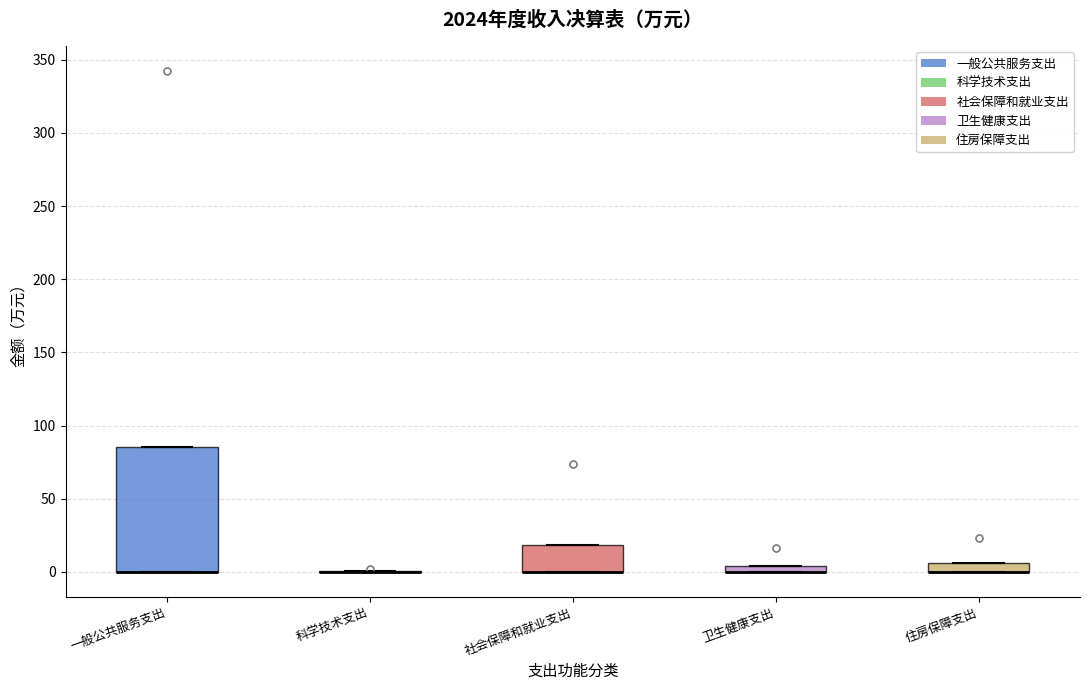

Which box is the tallest, from its lower edge to its upper edge?

一般公共服务支出